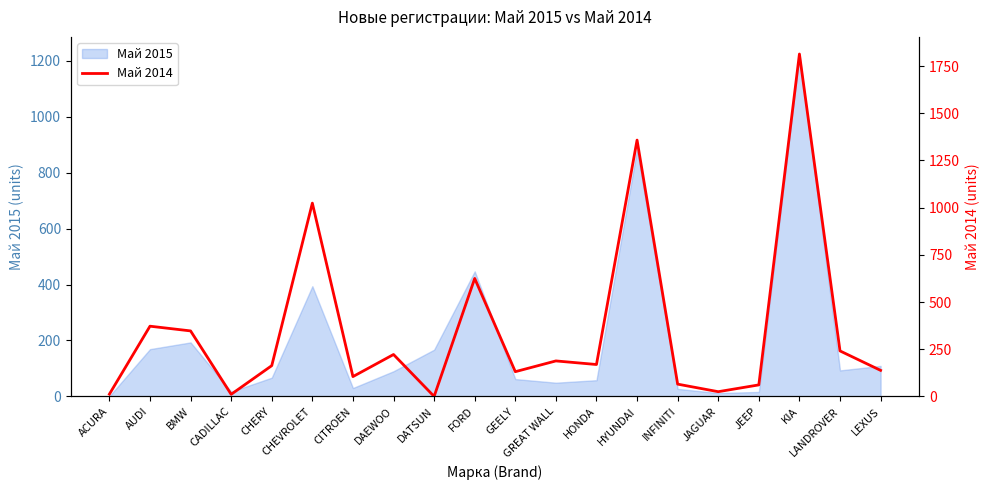

True or false: Май 2015 has a value of 883 at HYUNDAI.

True